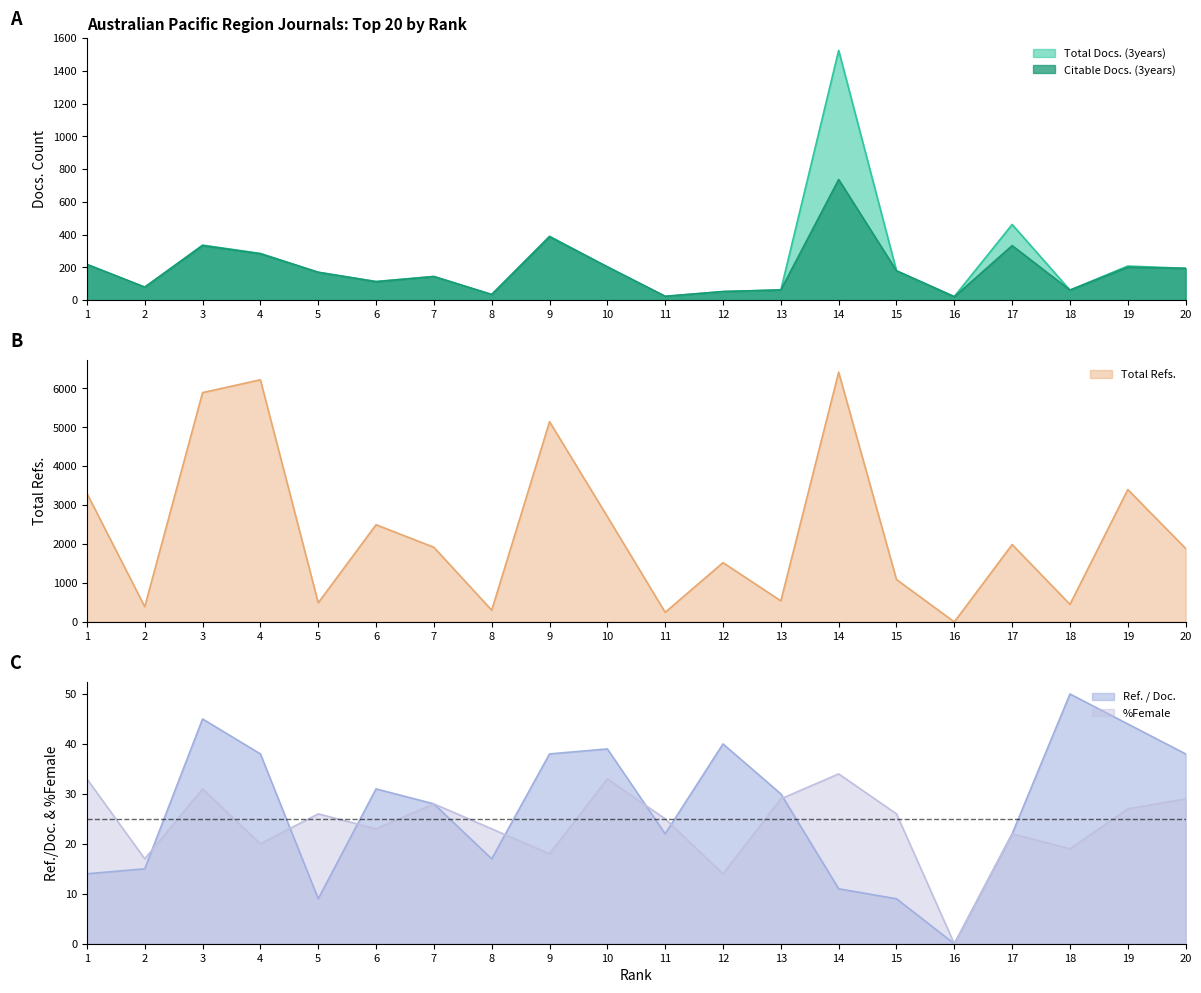

How many values in %Female are above zero?

19